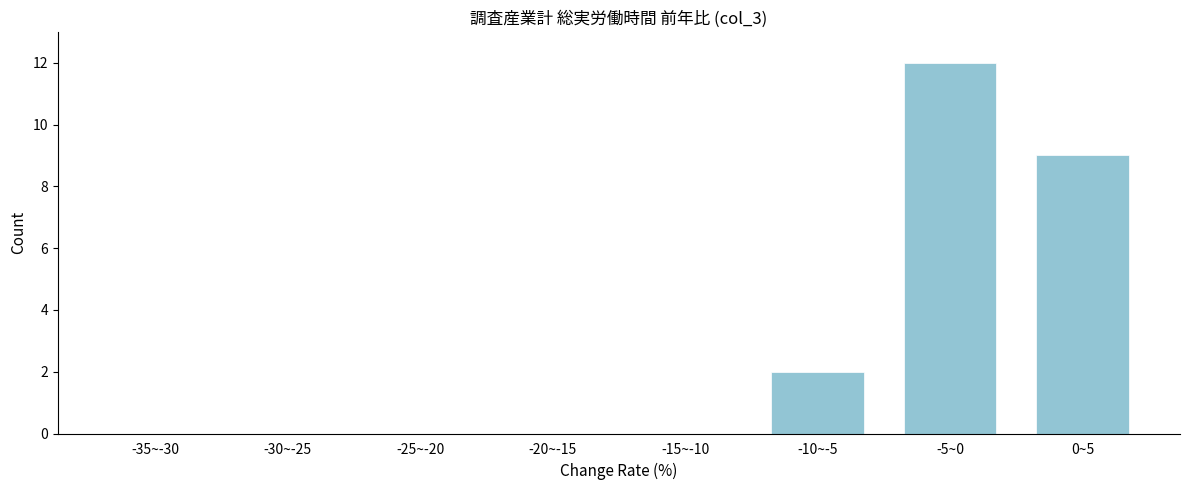

Reading left to right, extract all data points from this chart.

-35~-30=0	-30~-25=0	-25~-20=0	-20~-15=0	-15~-10=0	-10~-5=2	-5~0=12	0~5=9